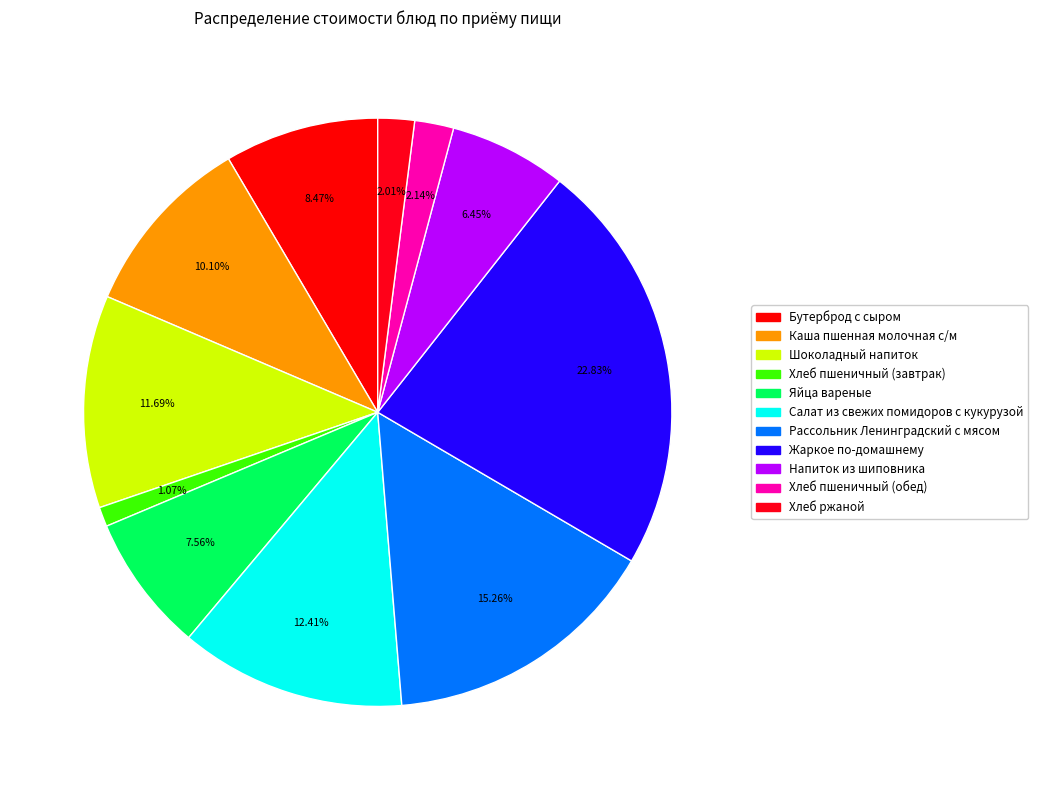

Is there any slice that represents more than half of the pie?

No